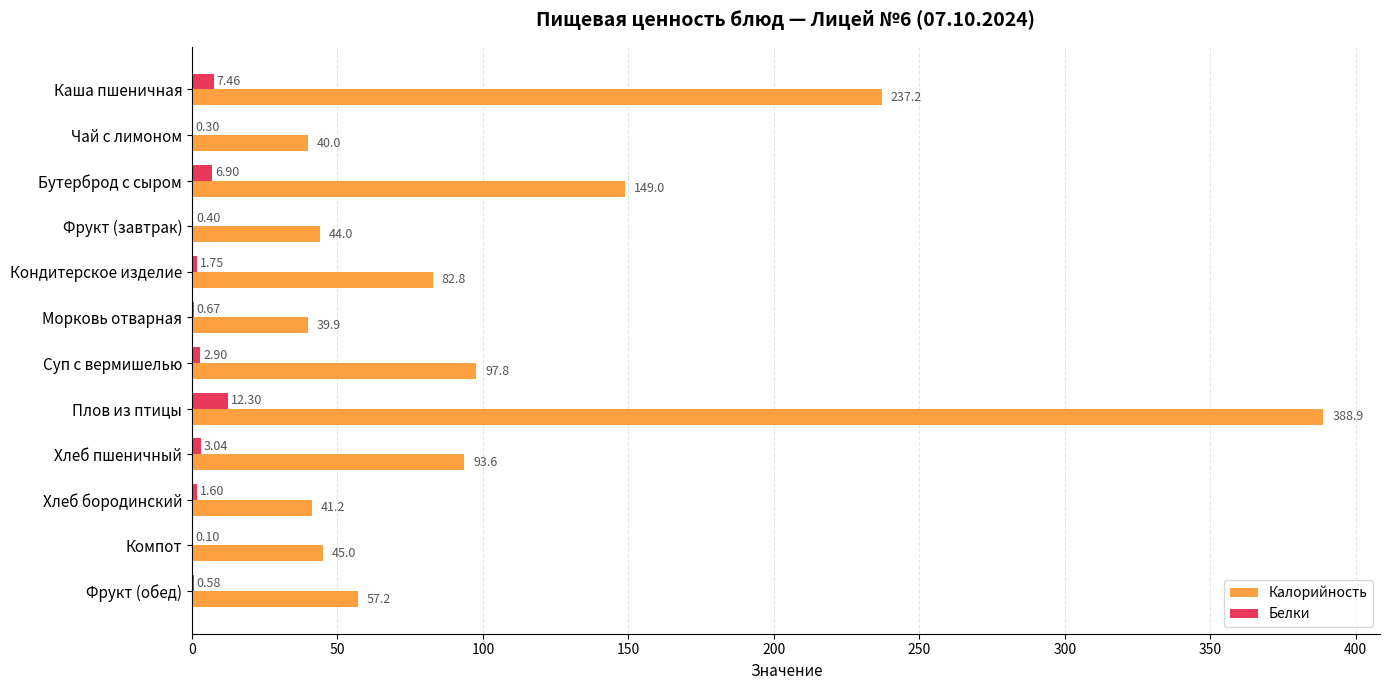

What is the sum of all Калорийность values?

1316.5